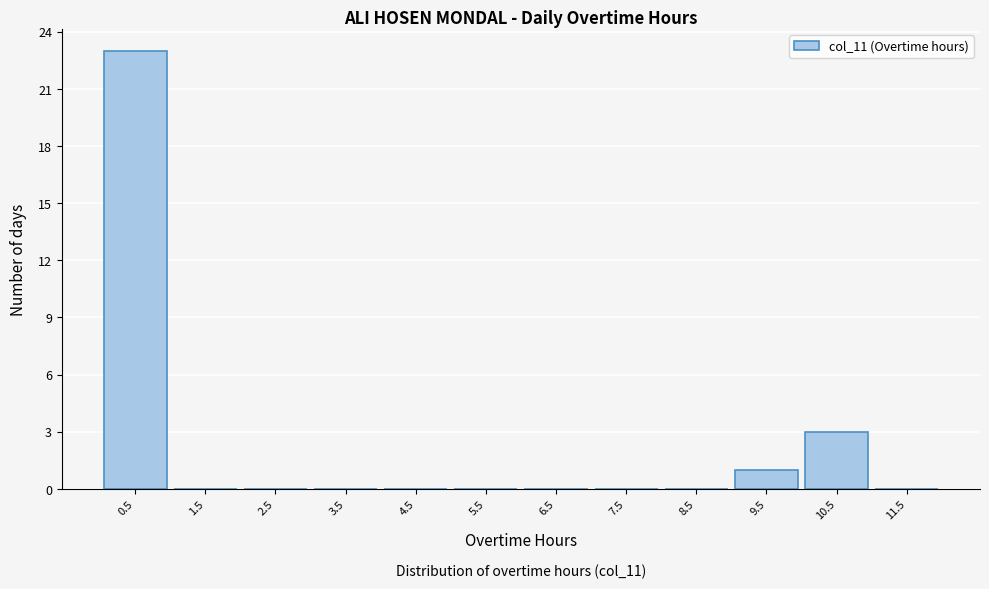

Over which range of the x-axis is the bar tallest?

0 to 1